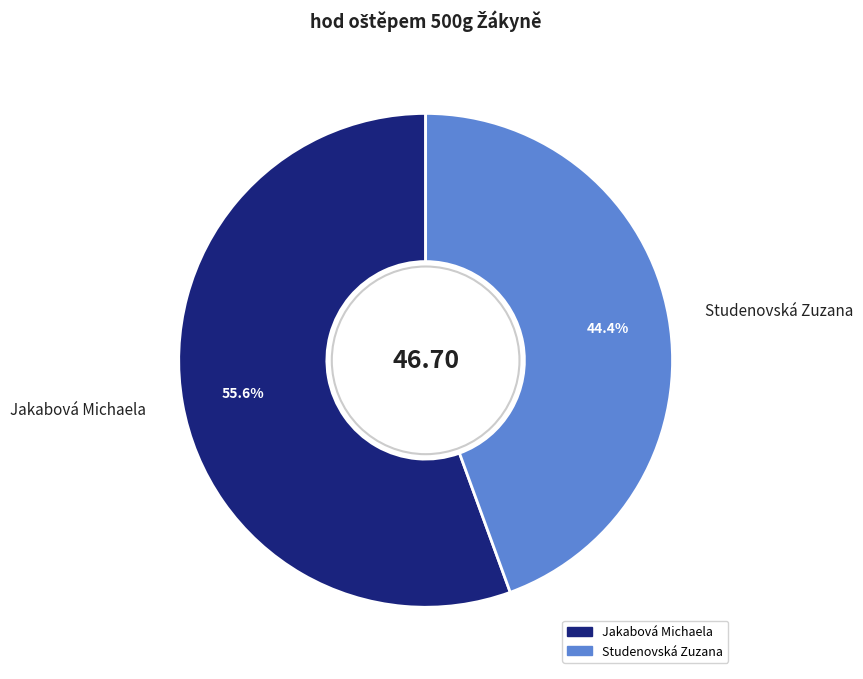

The Studenovská Zuzana slice represents 44% of the pie. True or false?

True